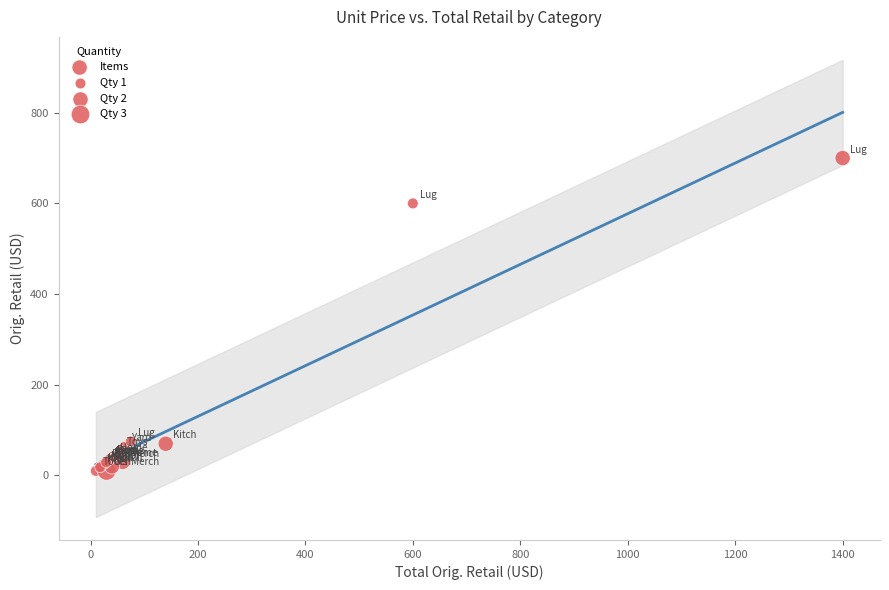

What Y value in the scatter plot is closest to 354?

600.0